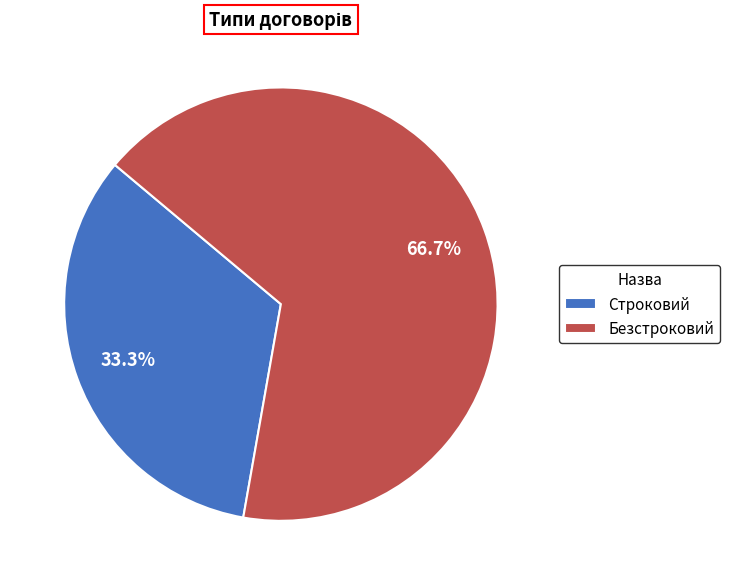

How much of the chart is everything except Строковий?

66.7%